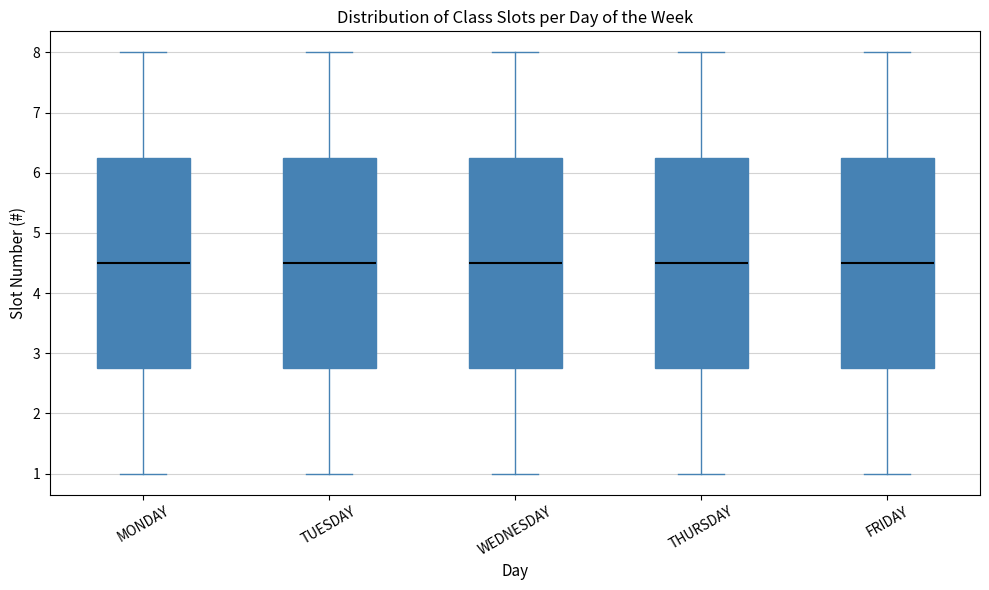

Where does the median line of the box for THURSDAY sit on the y-axis? The values are not printed on the chart, so give them approximately, as read against the axis.

4.5